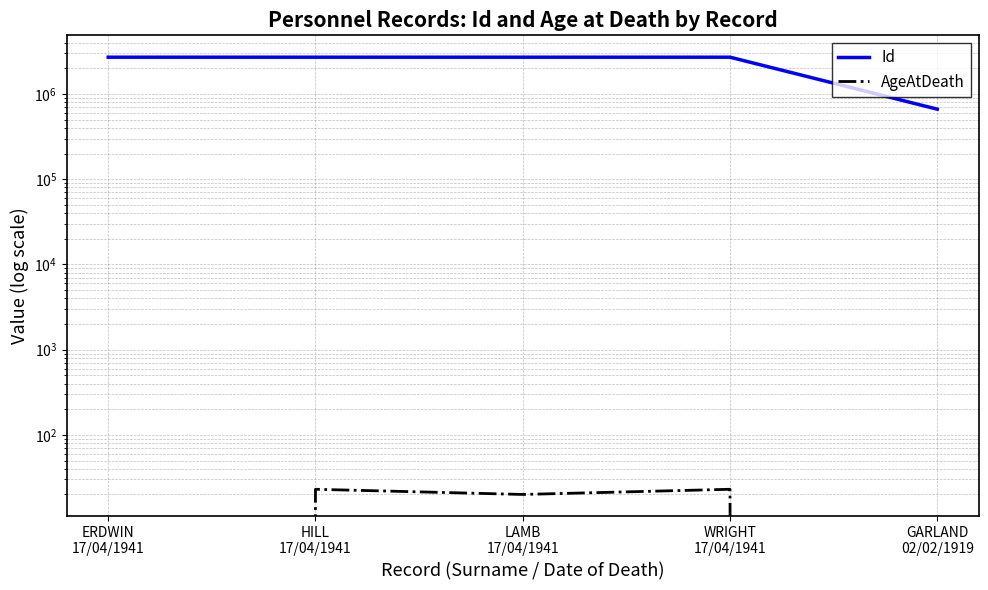

How many data points in AgeAtDeath are above 20?

2